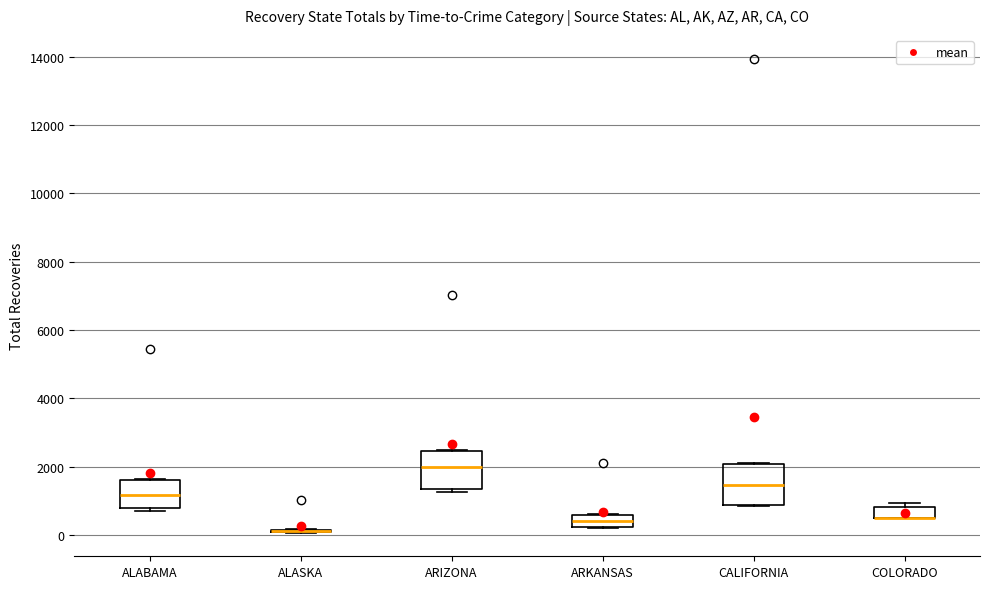

Reading left to right, read every box against the y-axis: the position of its median line, the range the box covers, and the ends of its whiskers. The values are not printed on the chart, so give them approximately, as read against the axis.

ALABAMA: median 1200, box 800 to 1600, whiskers 800 (just below the box's lower edge) to 1600
ALASKA: box collapsed to a line at 200, whiskers 0 to 200
ARIZONA: median 2000, box 1400 to 2400, whiskers 1200 to 2400
ARKANSAS: median 400, box 200 to 600, whiskers 200 to 600
CALIFORNIA: median 1400, box 800 to 2000, whiskers 800 to 2200
COLORADO: median 400 (drawn on the box's lower edge), box 400 to 800, whiskers 400 to 1000